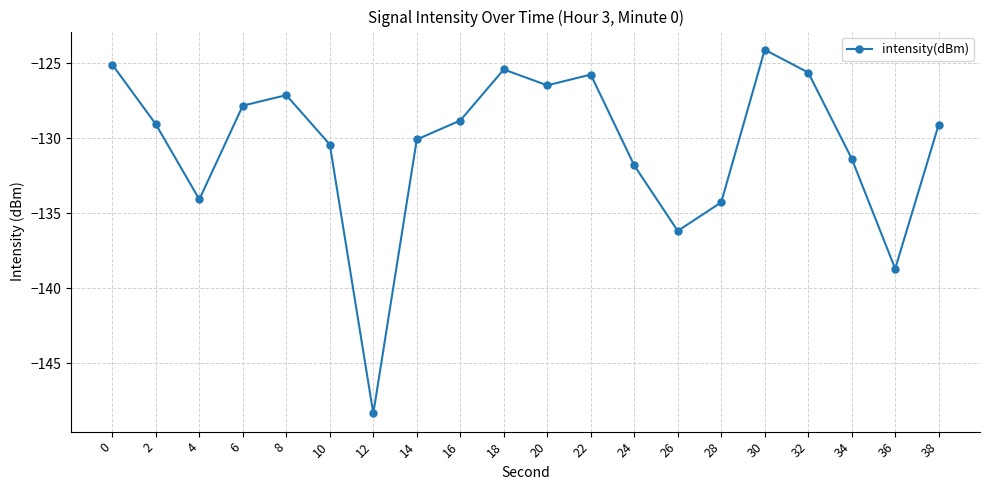

Where is the first local maximum?

8